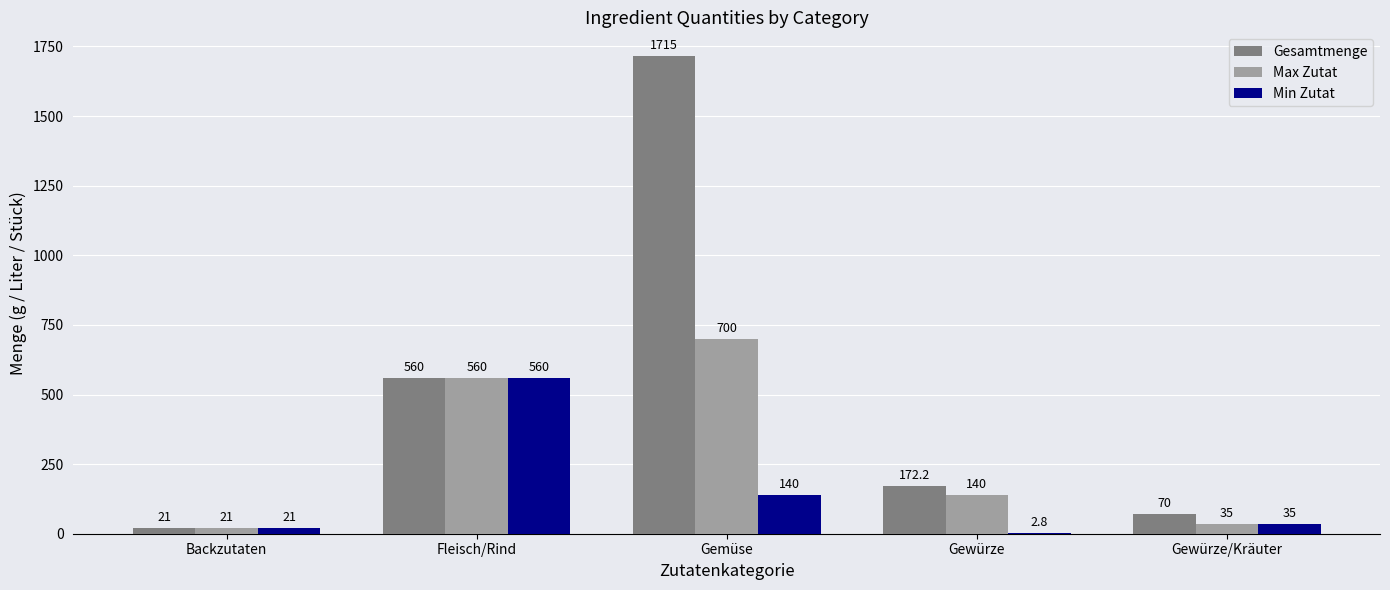

What value does the Max Zutat series have at Gewürze?

140.0